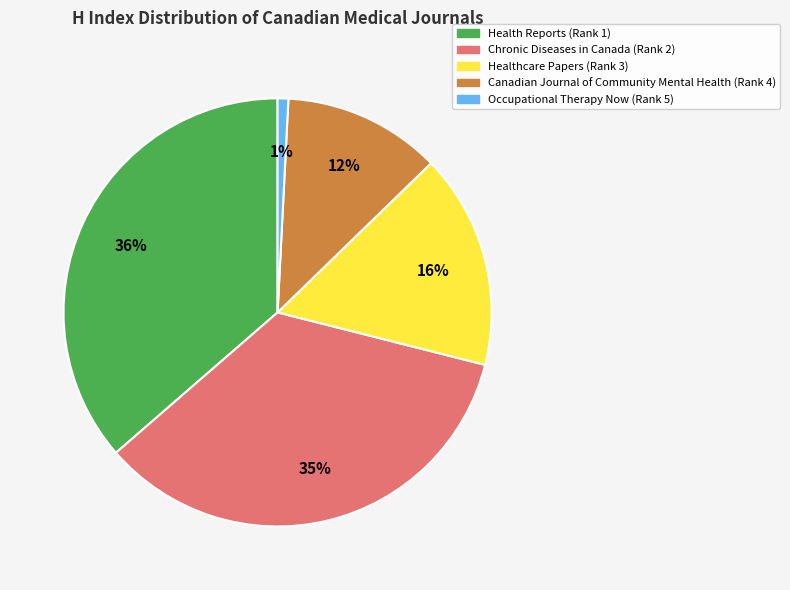

The Healthcare Papers (Rank 3) slice represents 23% of the pie. True or false?

False